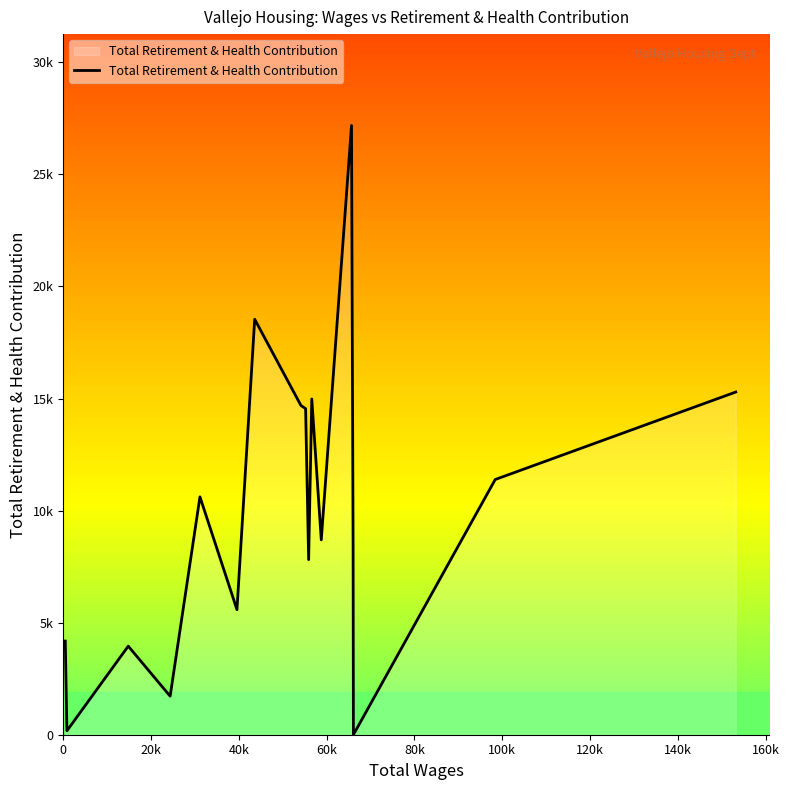

Does the chart have visible grid lines?

No